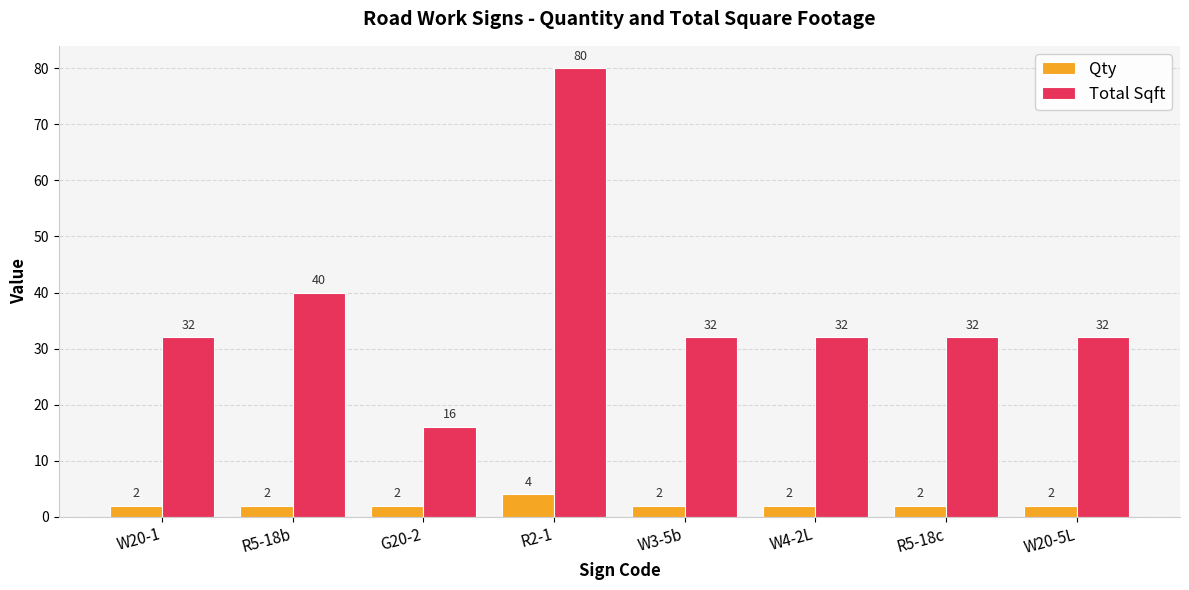

Where is Total Sqft nearest to the value 48?

R5-18b